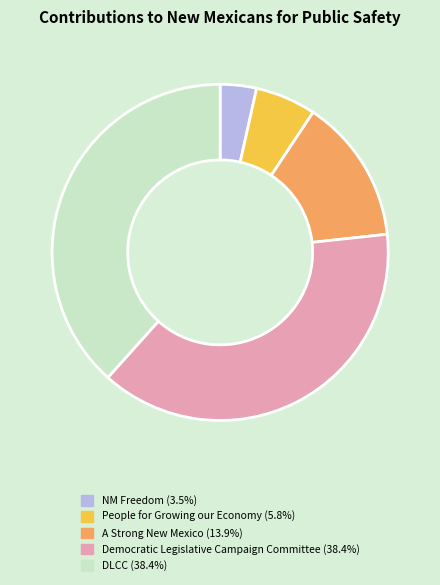

What is the smallest slice in the pie chart?

NM Freedom